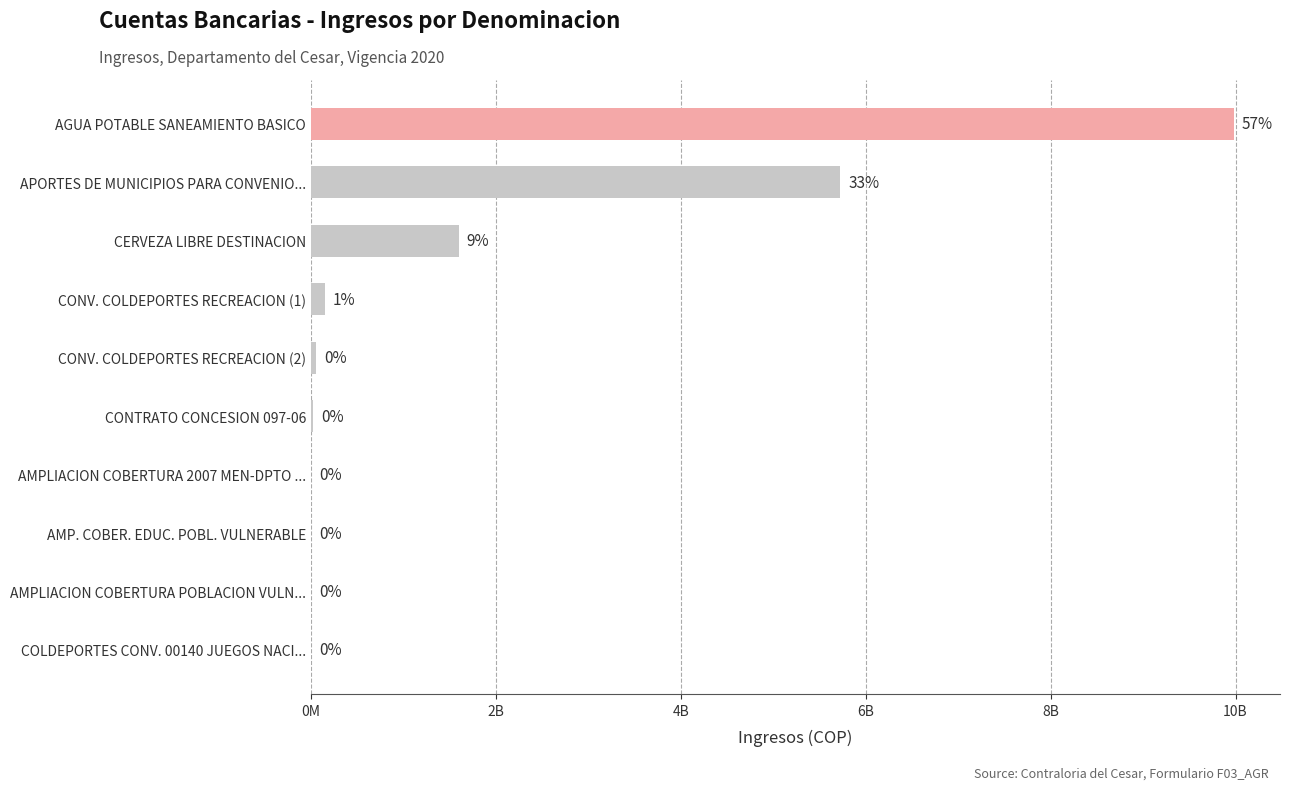

Are the bars horizontal?

Yes